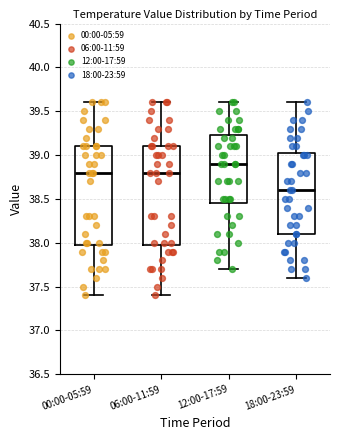

Where does the upper whisker of the box for 06:00-11:59 end on the y-axis? The values are not printed on the chart, so give them approximately, as read against the axis.

39.60